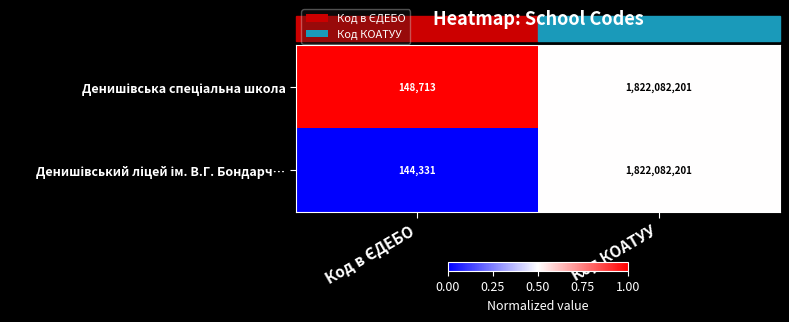

At which category is the sum across all series the highest?

Код КОАТУУ